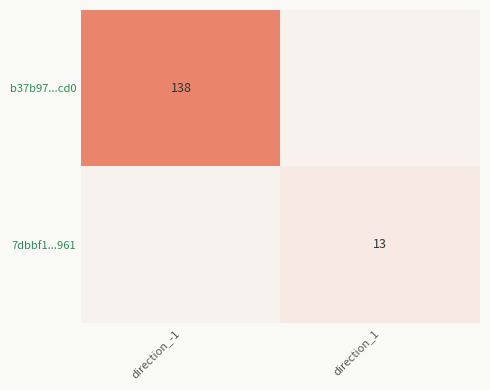

Is it true that b37b97...cd0 equals 236 at direction_-1?

False